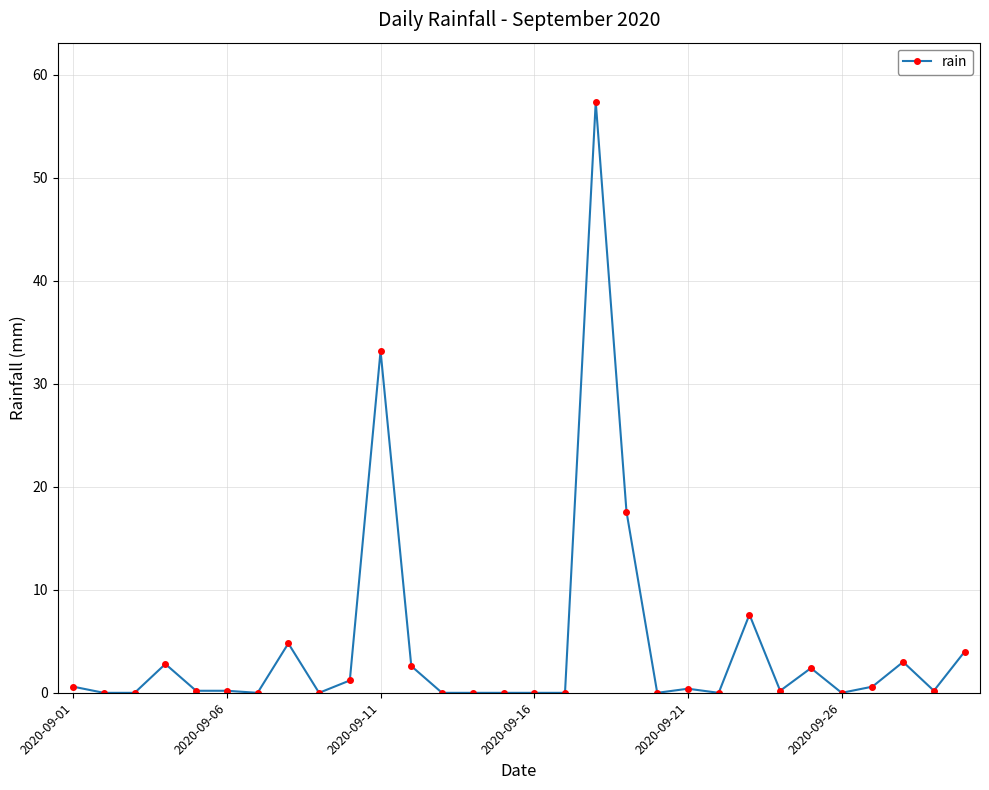

What is the greatest value displayed?

57.4